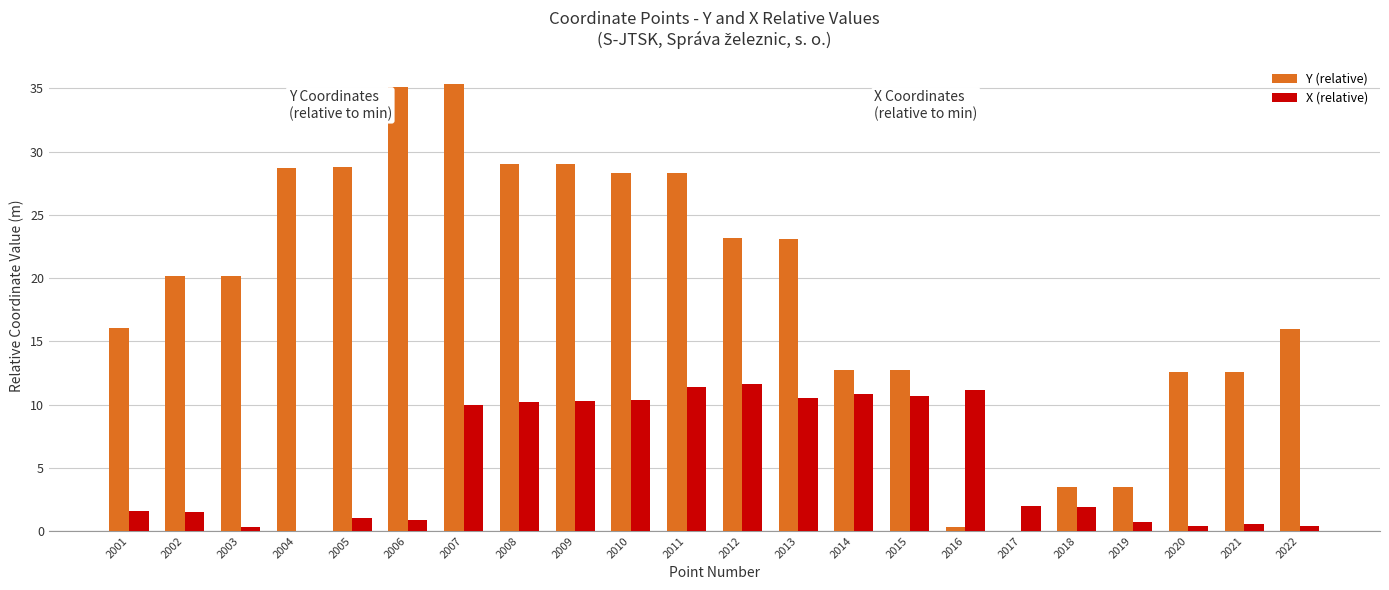

Is it true that X (relative) equals 4.6 at 2016?

False